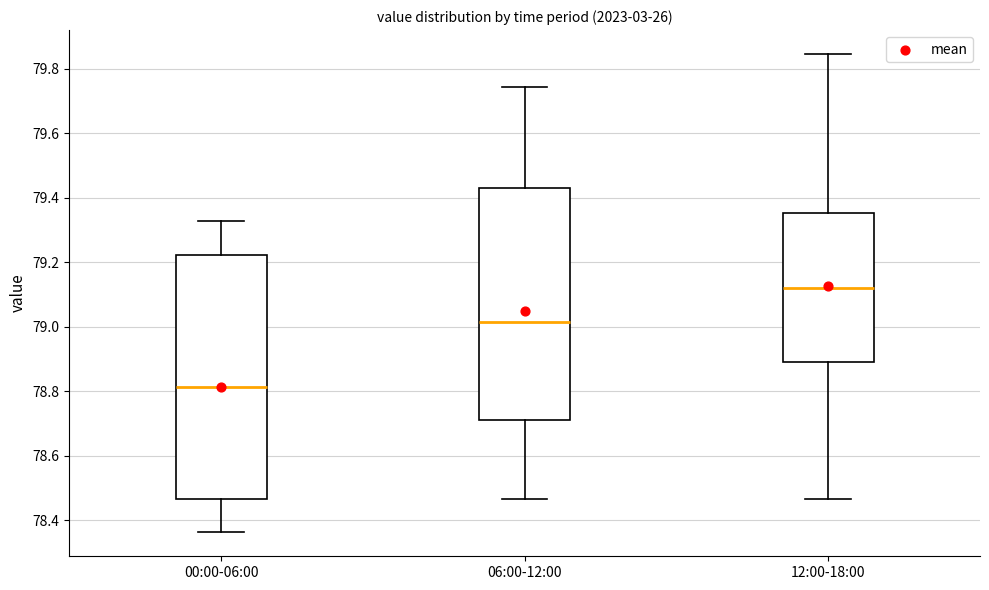

Where is the lower edge of the box for 00:00-06:00 on the y-axis? The values are not printed on the chart, so give them approximately, as read against the axis.

78.46